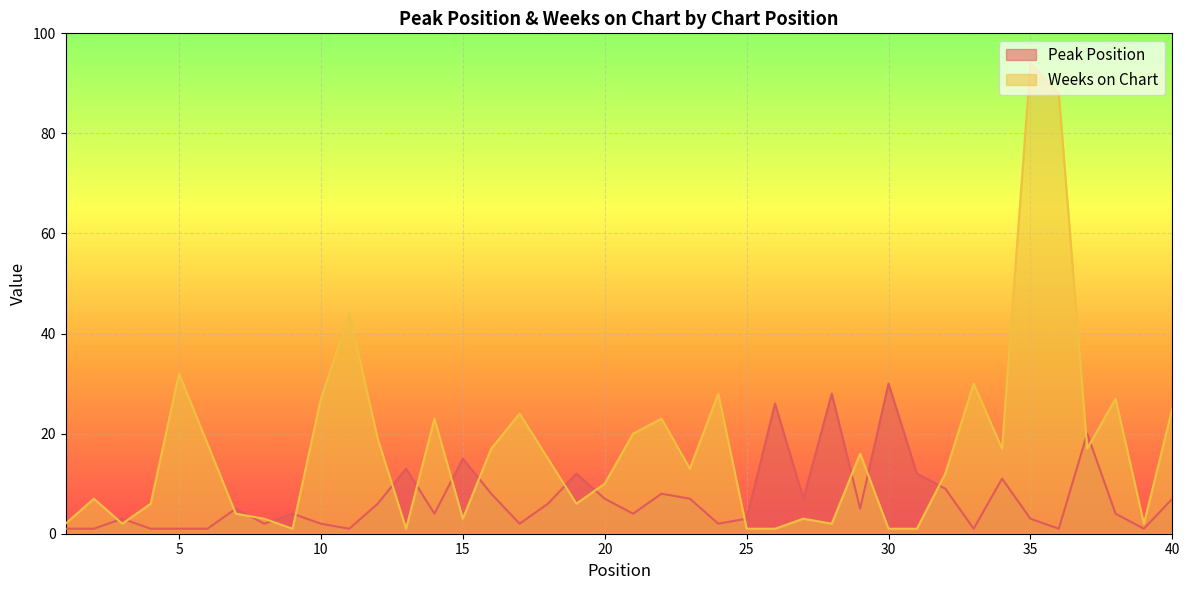

What is the sum of the Peak Position values at 24 and 5?

3